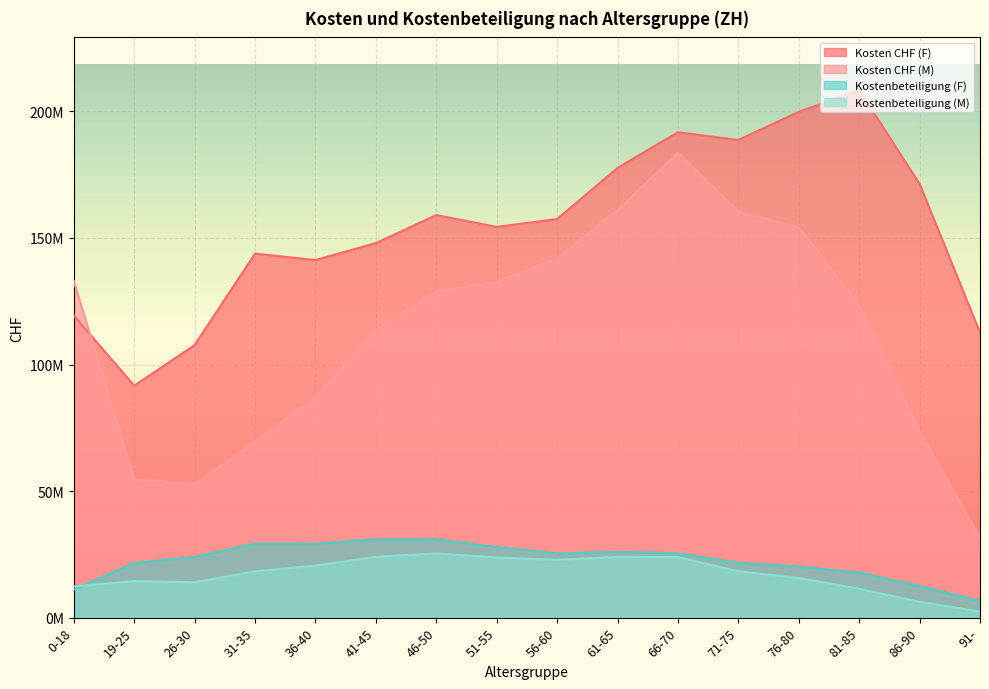

The value of Kostenbeteiligung (F) at 56-60 is 25311725. True or false?

True